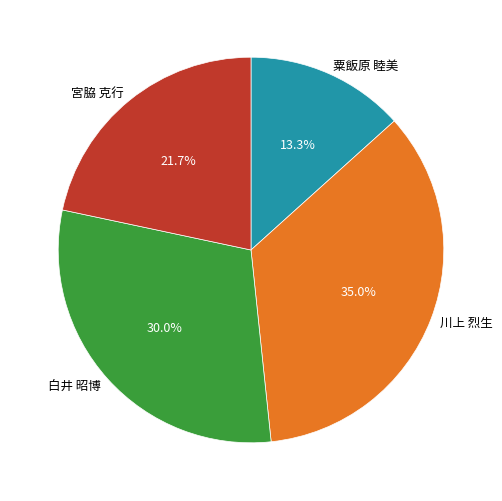

The 粟飯原 睦美 slice represents 13% of the pie. True or false?

True